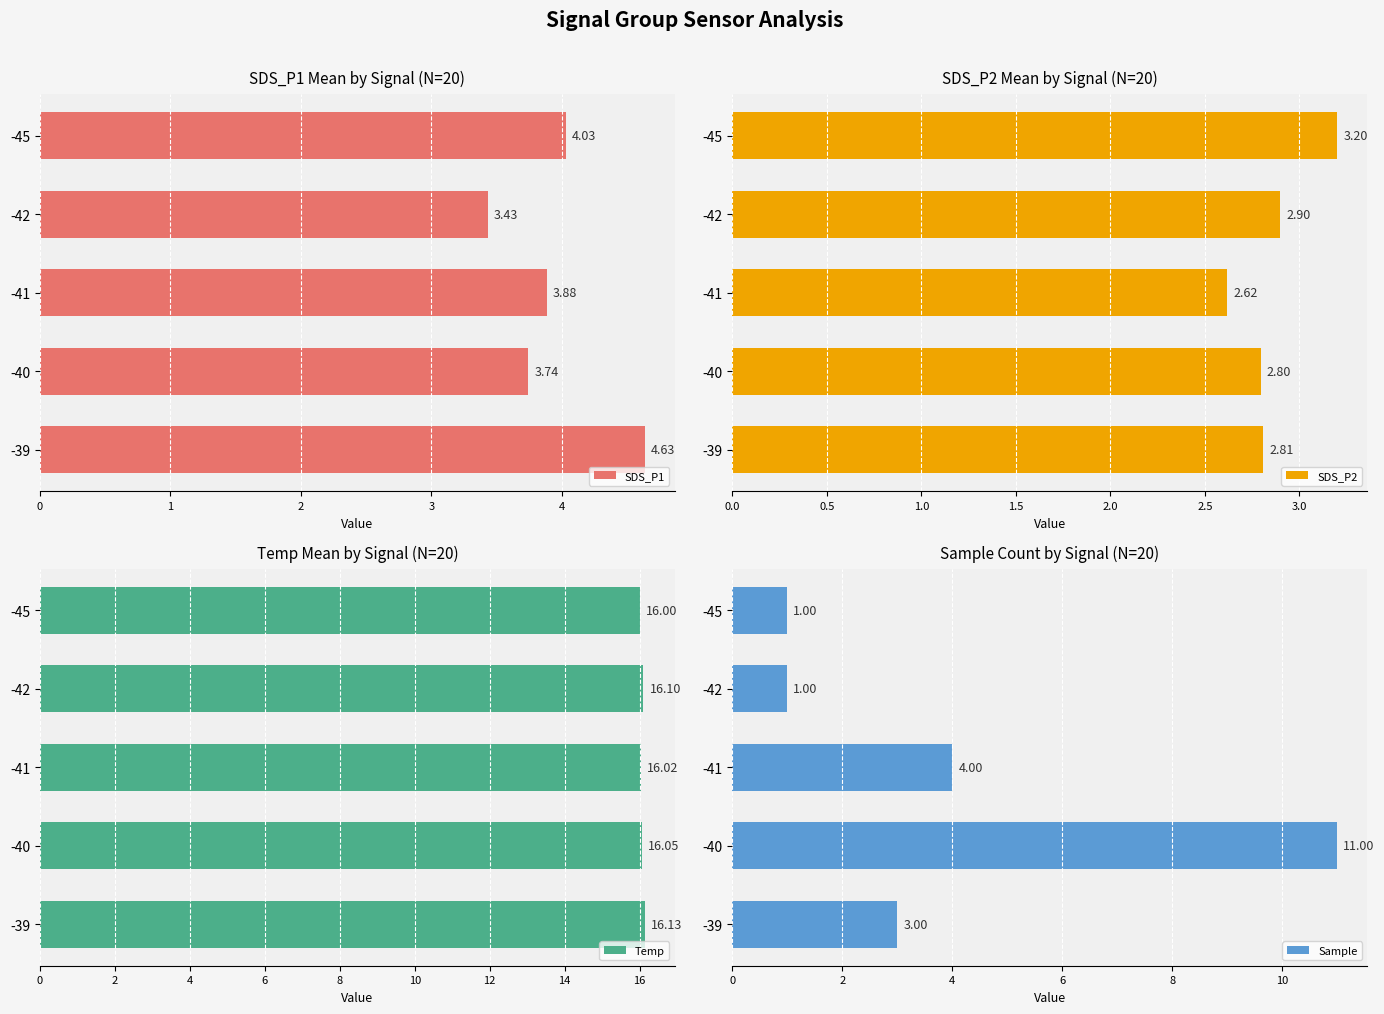

Rank the categories by SDS_P1 value from highest to lowest.

-39, -45, -41, -40, -42